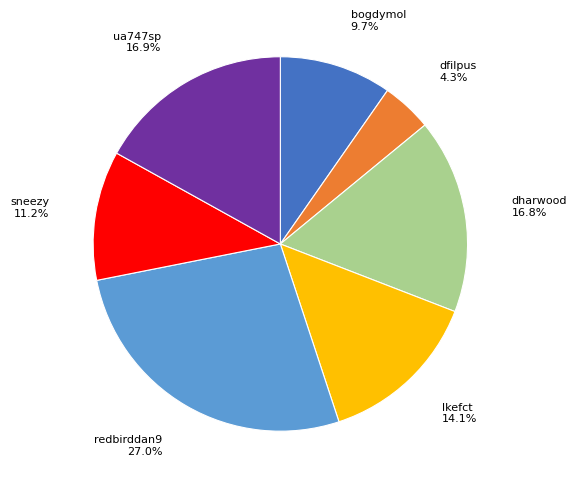

Is there a majority slice in this chart?

No